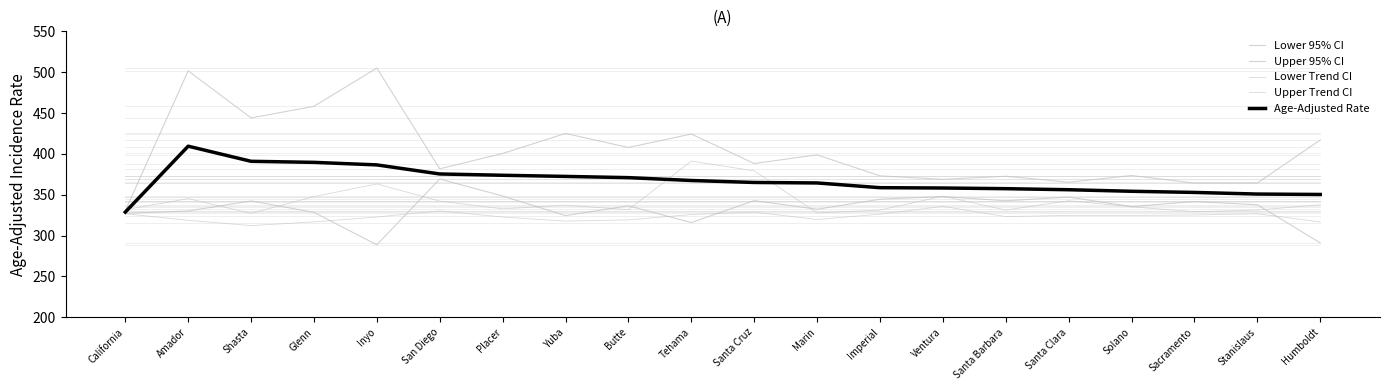

At which label does Upper Trend CI reach its peak?

Tehama